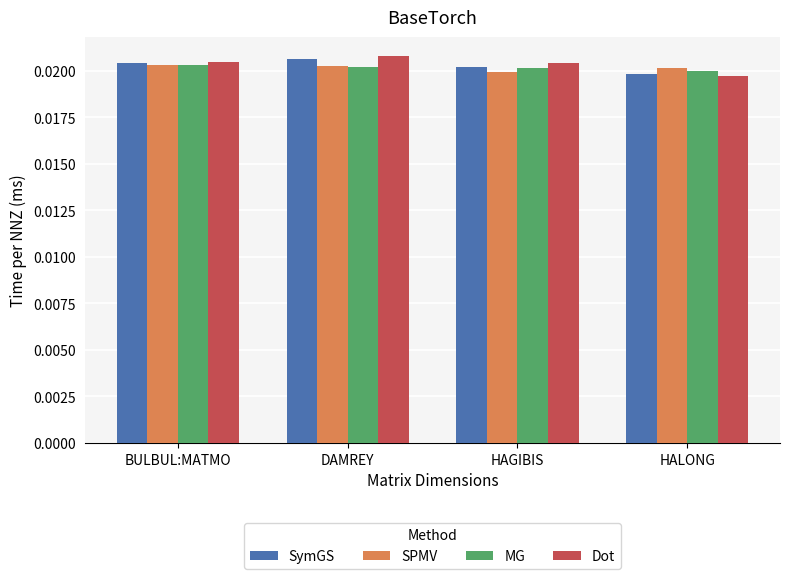

At how many categories does at least one series exceed 0?

4